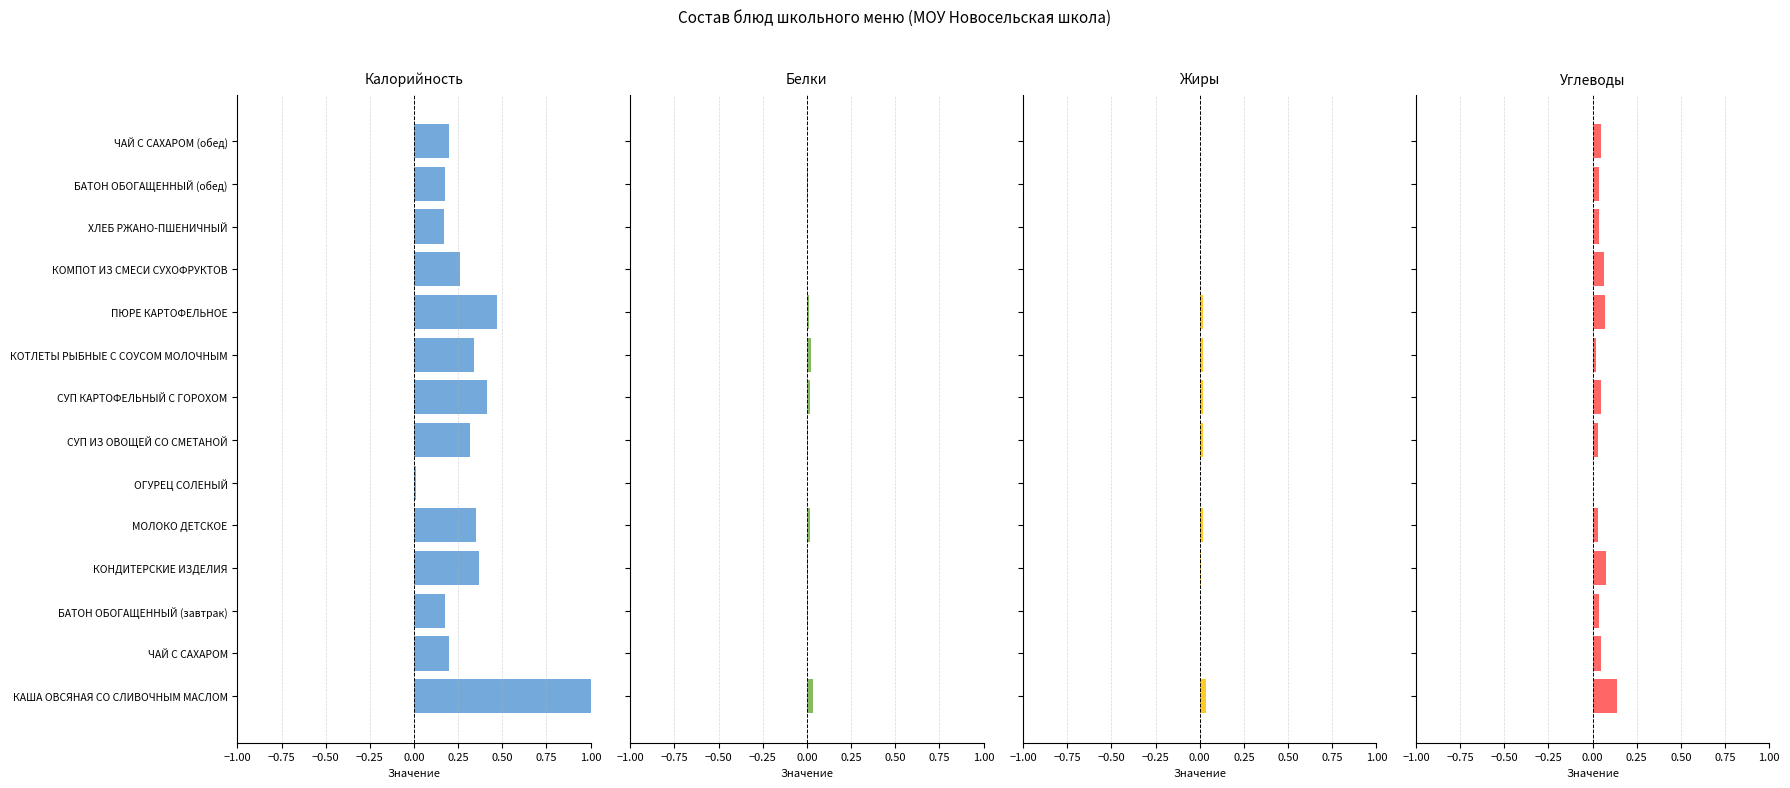

Which series changed the most between ОГУРЕЦ СОЛЕНЫЙ and КОМПОТ ИЗ СМЕСИ СУХОФРУКТОВ?

Калорийность